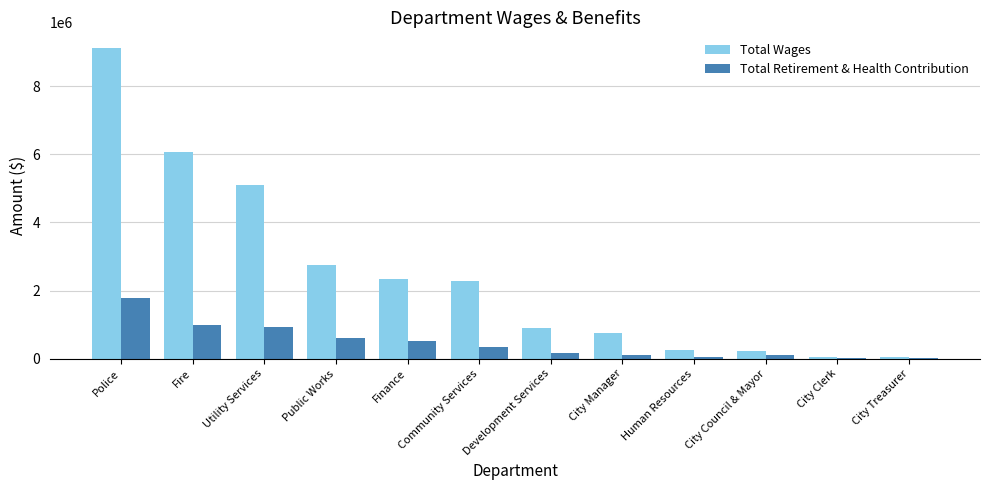

Which category has the highest value in the Total Retirement & Health Contribution series?

Police